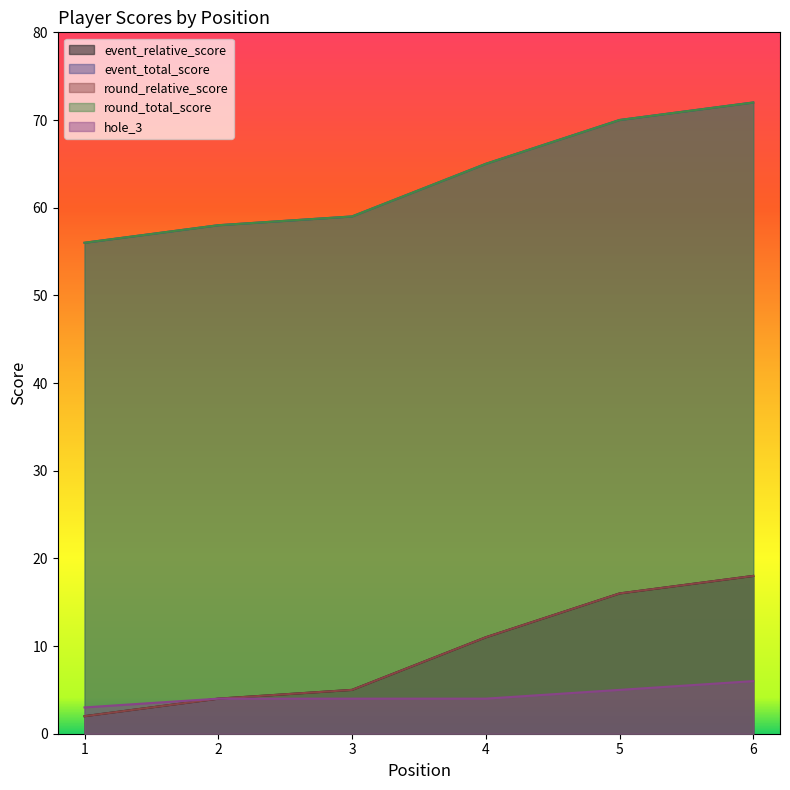

Rank the series by their maximum value, from lowest to highest.

hole_3, event_relative_score, round_relative_score, event_total_score, round_total_score